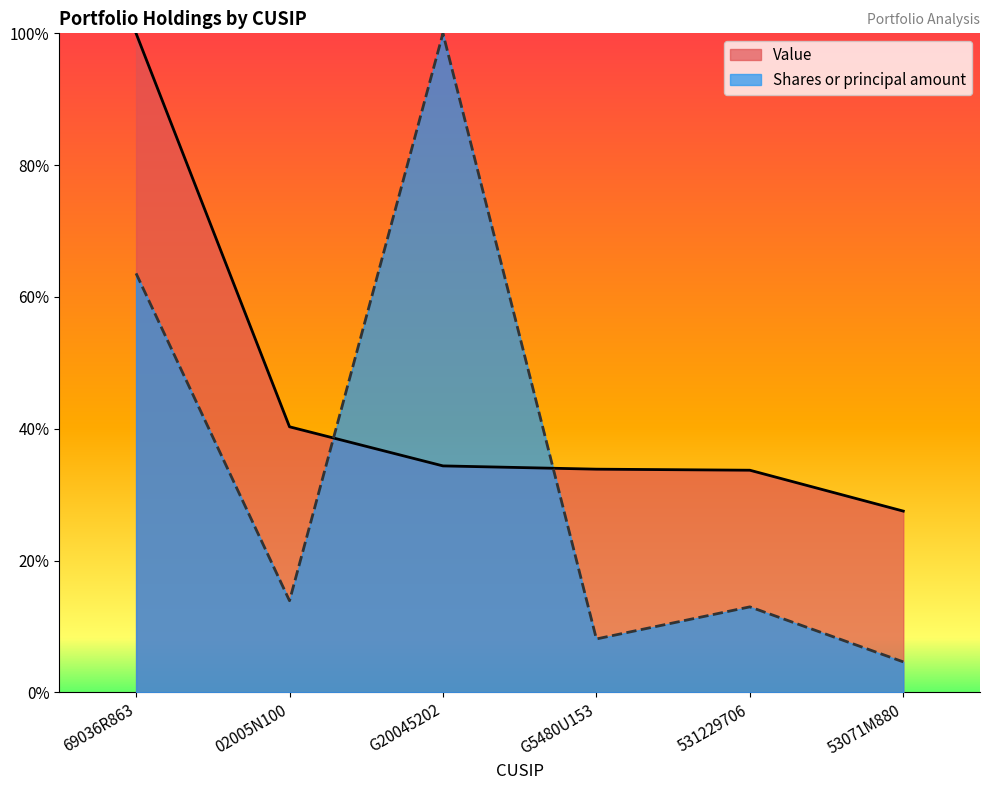

Reading left to right, transcribe all the data shown in this chart.

Value: 1.0	0.4	0.3	0.3	0.3	0.3
Shares or principal amount: 0.6	0.1	1.0	0.1	0.1	0.0